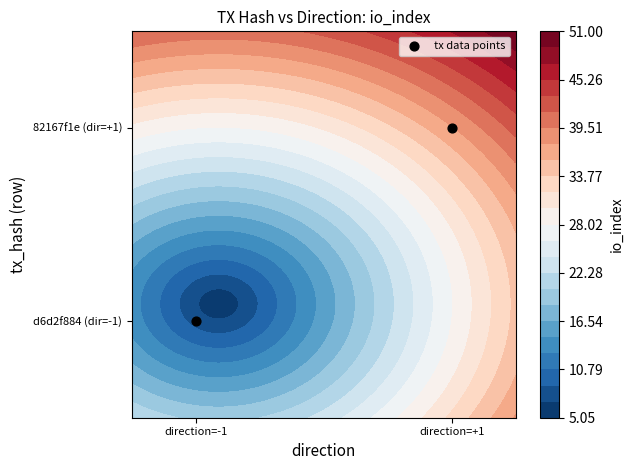

Rank the categories by value from highest to lowest.

direction=+1, direction=-1